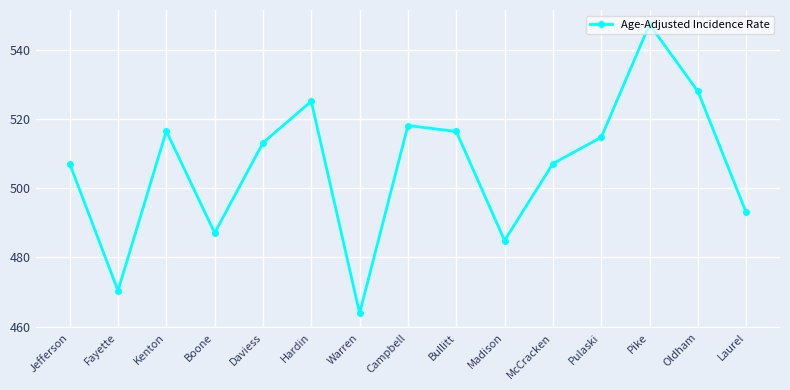

How many interior local valleys (lower than both neighbors) does the data have?

4